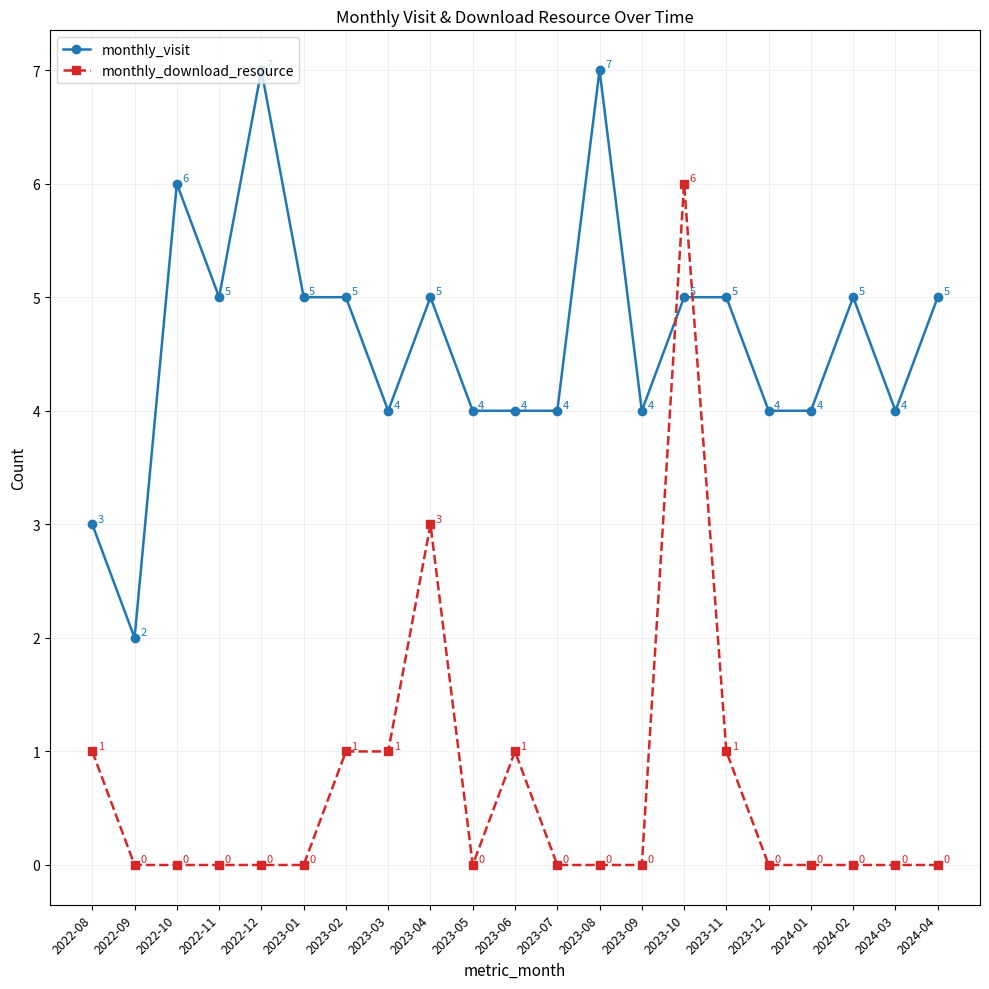

True or false: monthly_download_resource and monthly_visit cross at least once.

True